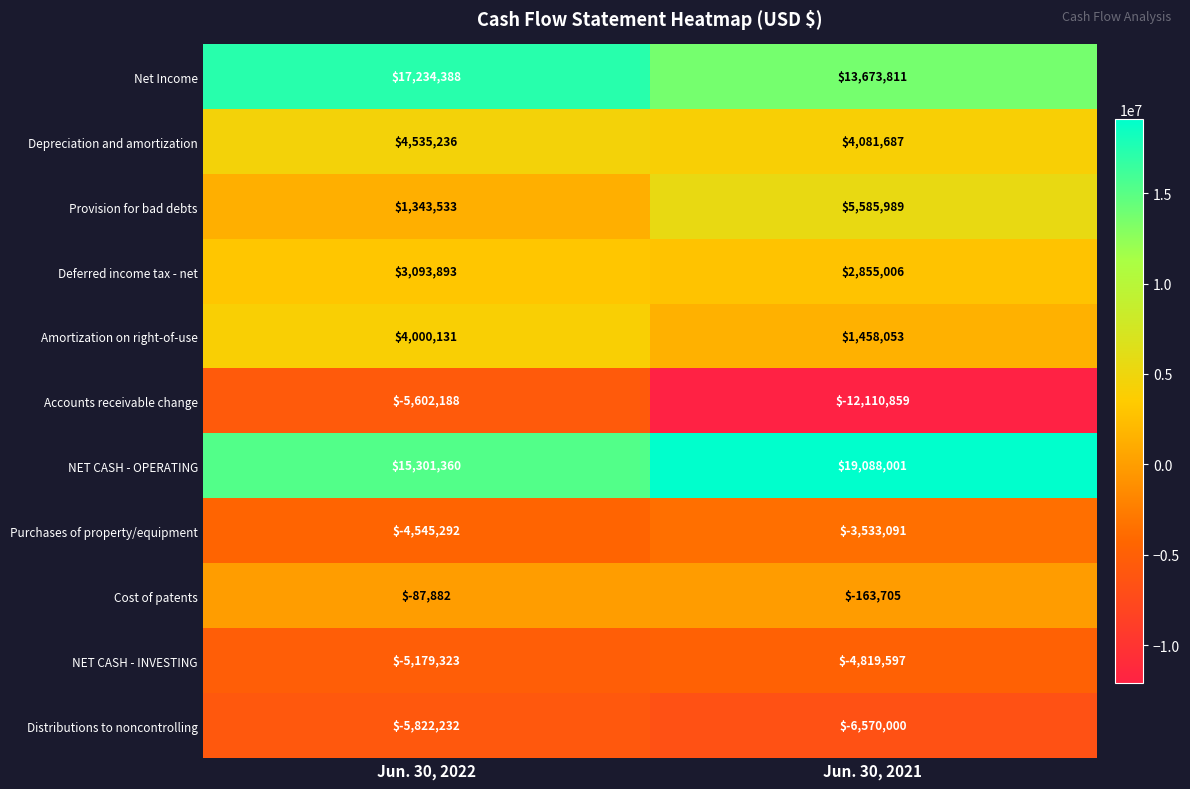

What is the average value of the Depreciation and amortization series?

4308462